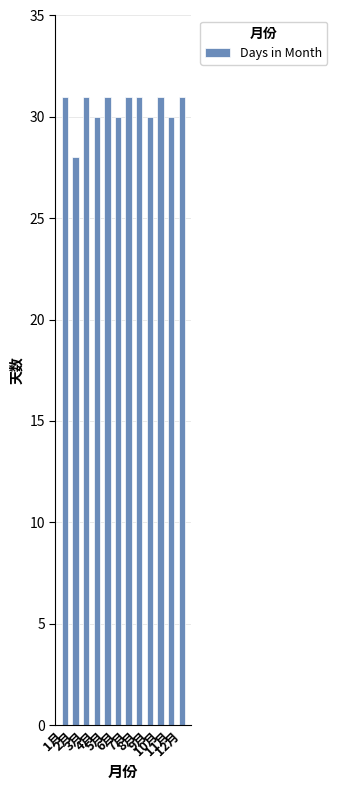

What is the minimum value shown in the chart?

28